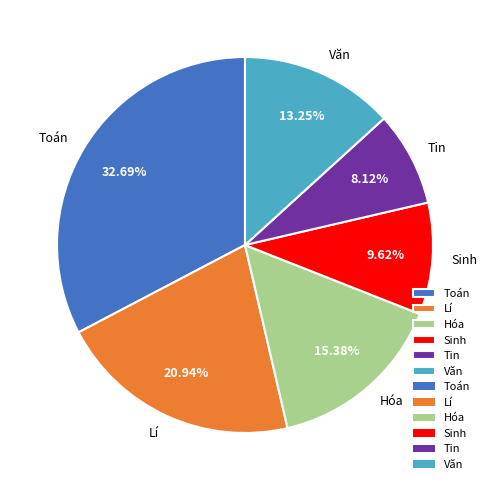

Which category has the biggest portion of the pie?

Toán